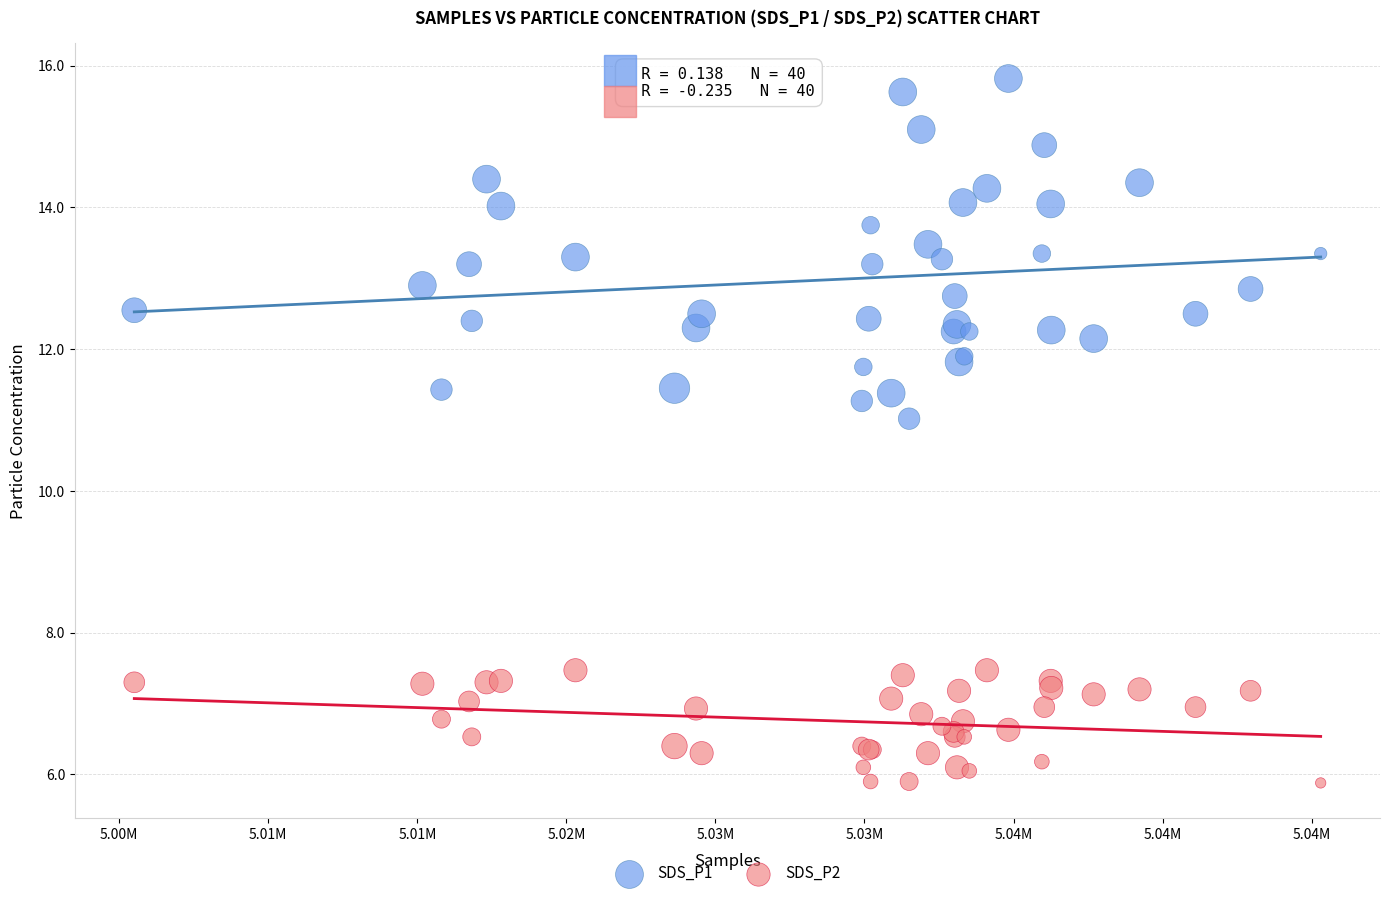

What is the X range (max minus min) for the scatter plot?

39797.0